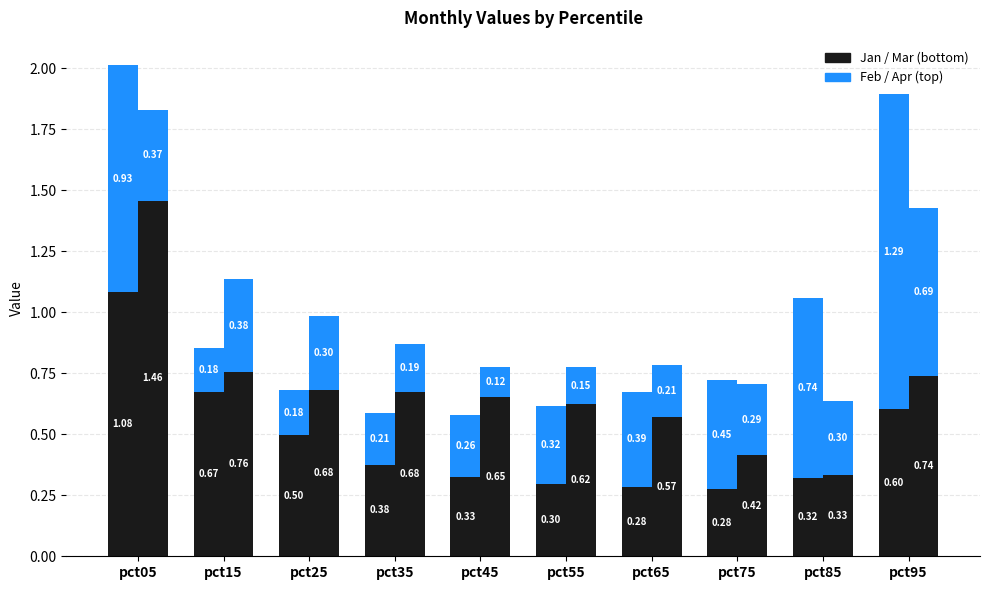

Read the Mar value at pct85.

0.3